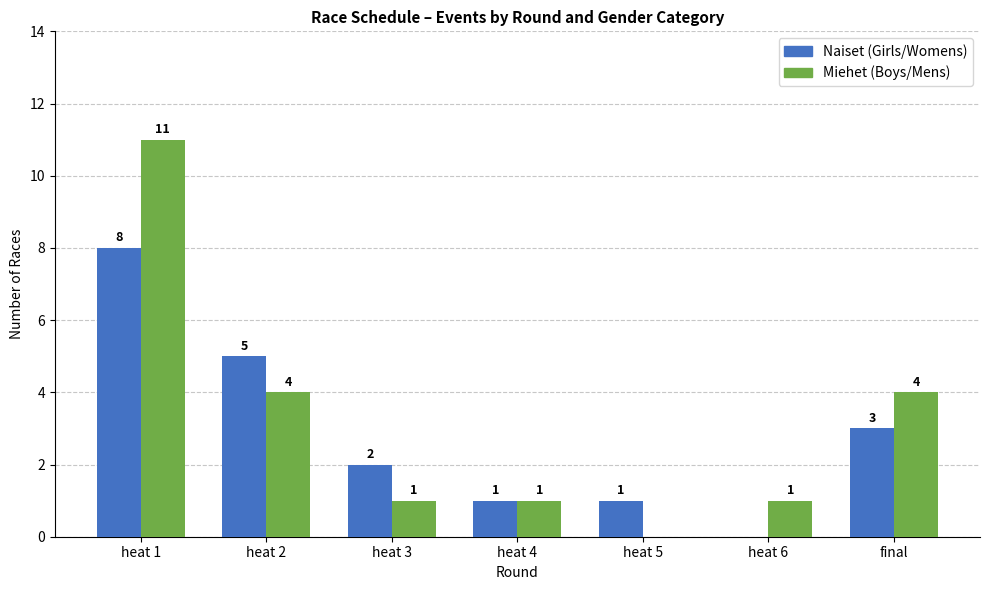

Which category has the highest value across all series?

heat 1